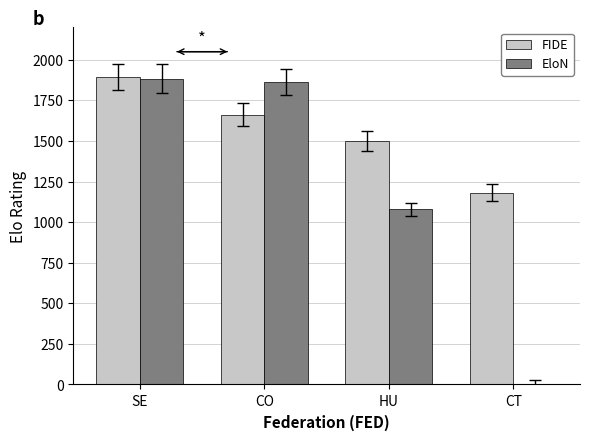

Is the value of EloN at CT greater than the value of FIDE at CO?

No